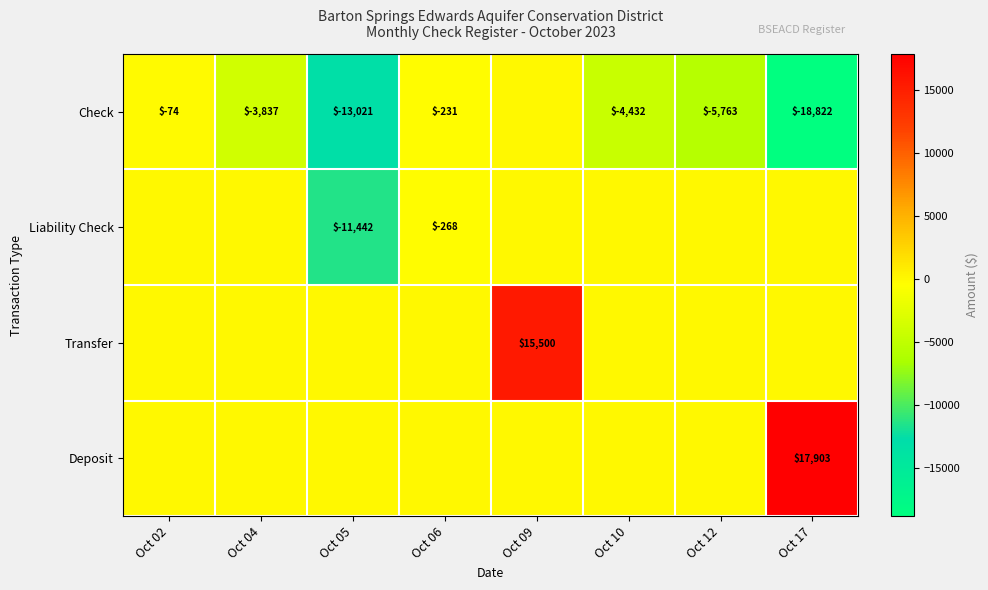

True or false: Liability Check has a value of -268 at Oct 06.

True